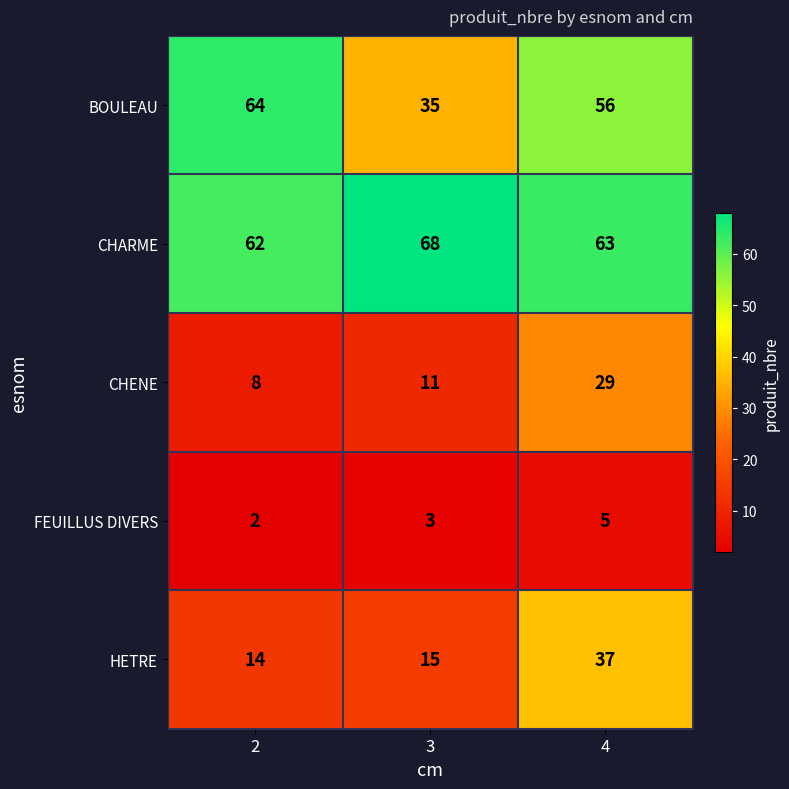

Reading right to left, transcribe all the data shown in this chart.

BOULEAU: 56	35	64
CHARME: 63	68	62
CHENE: 29	11	8
FEUILLUS DIVERS: 5	3	2
HETRE: 37	15	14